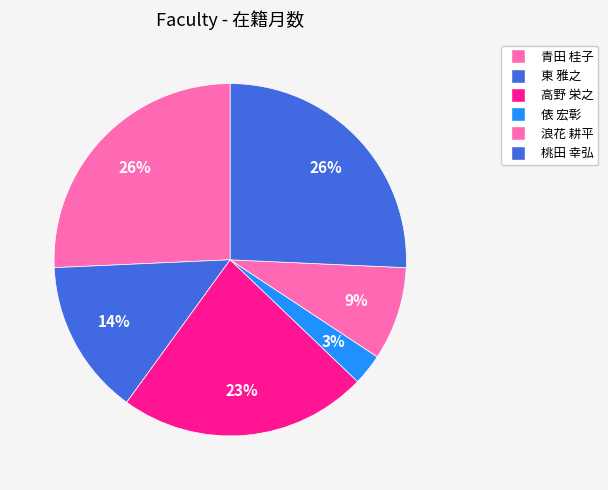

True or false: 東 雅之 accounts for 14% of the total.

True